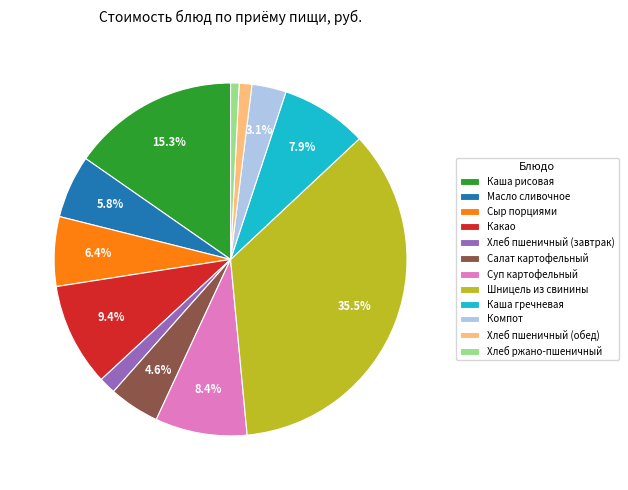

How many segments does this pie chart have?

12